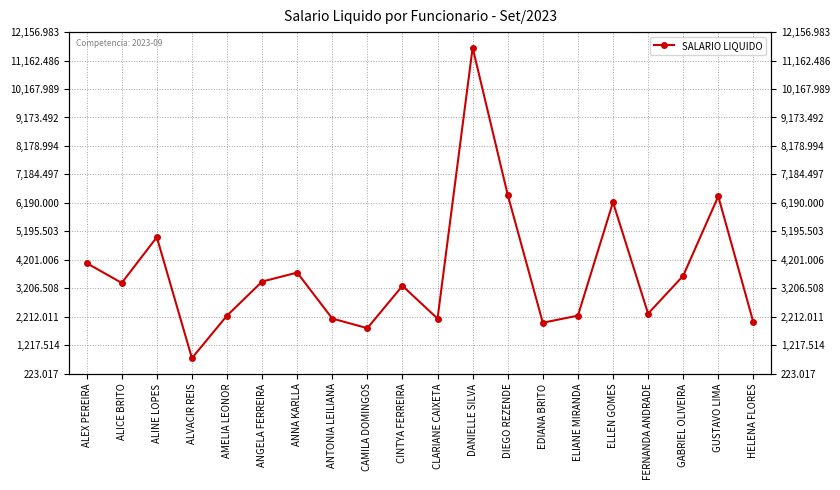

Rank the categories by value from highest to lowest.

DANIELLE SILVA, DIEGO REZENDE, GUSTAVO LIMA, ELLEN GOMES, ALINE LOPES, ALEX PEREIRA, ANNA KARLLA, GABRIEL OLIVEIRA, ANGELA FERREIRA, ALICE BRITO, CINTYA FERREIRA, FERNANDA ANDRADE, AMELIA LEONOR, ELIANE MIRANDA, ANTONIA LEILIANA, CLARIANE CAIXETA, HELENA FLORES, EDIANA BRITO, CAMILA DOMINGOS, ALVACIR REIS